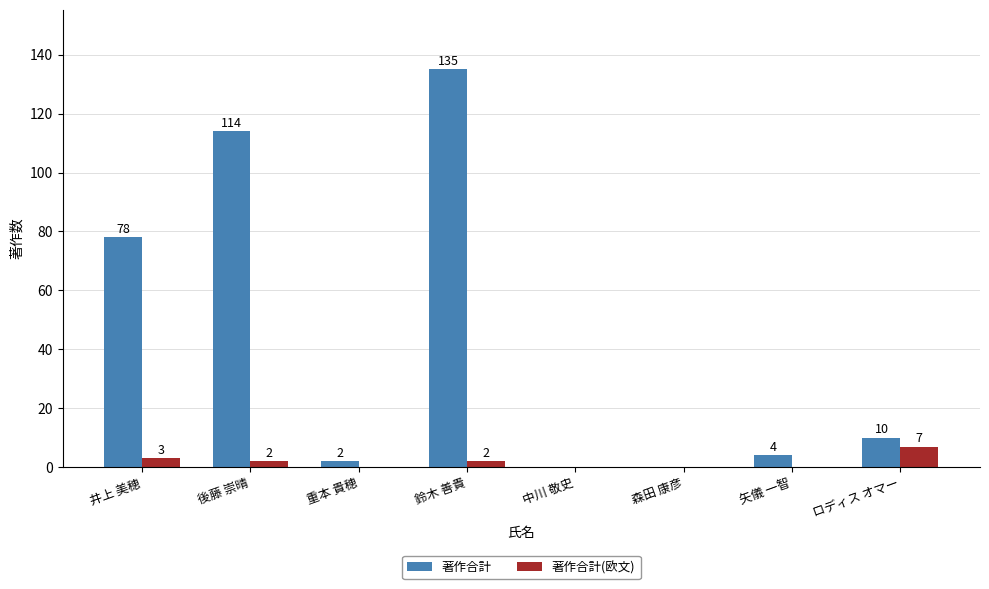

True or false: 著作合計 has a value of 0 at 中川 敬史.

True